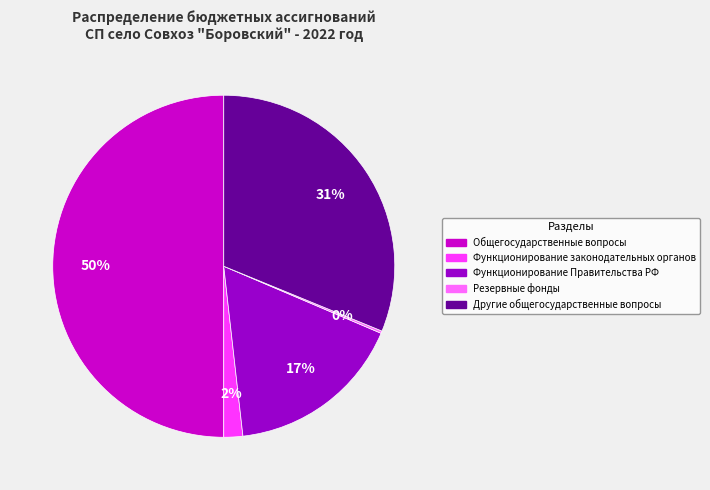

What percentage is the Общегосударственные вопросы slice, to the nearest percent?

50%